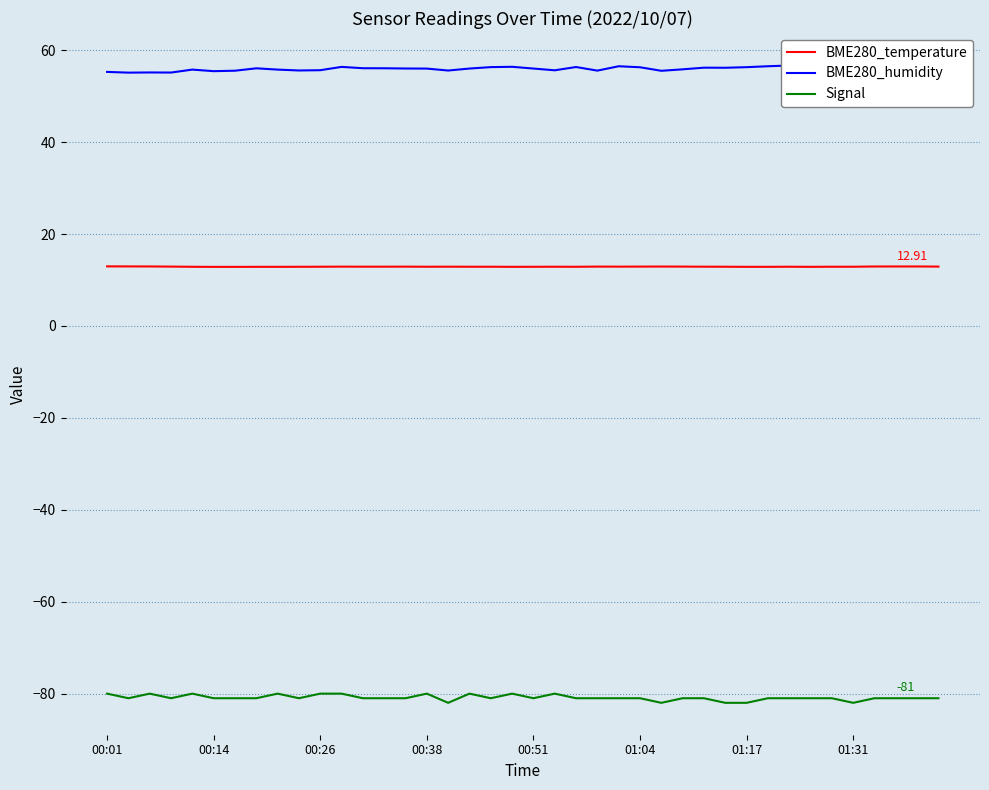

List the series in order of their peak value, lowest first.

Signal, BME280_temperature, BME280_humidity